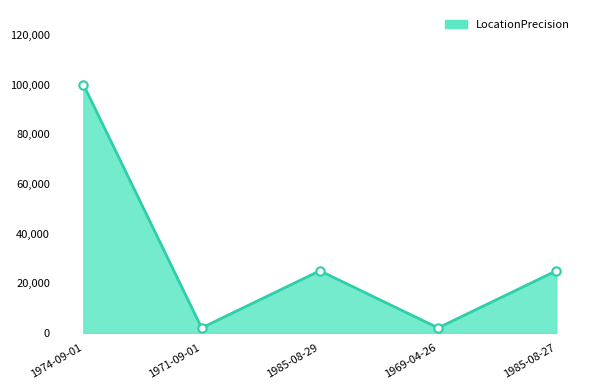

The value at 1985-08-29 is 25000. True or false?

True